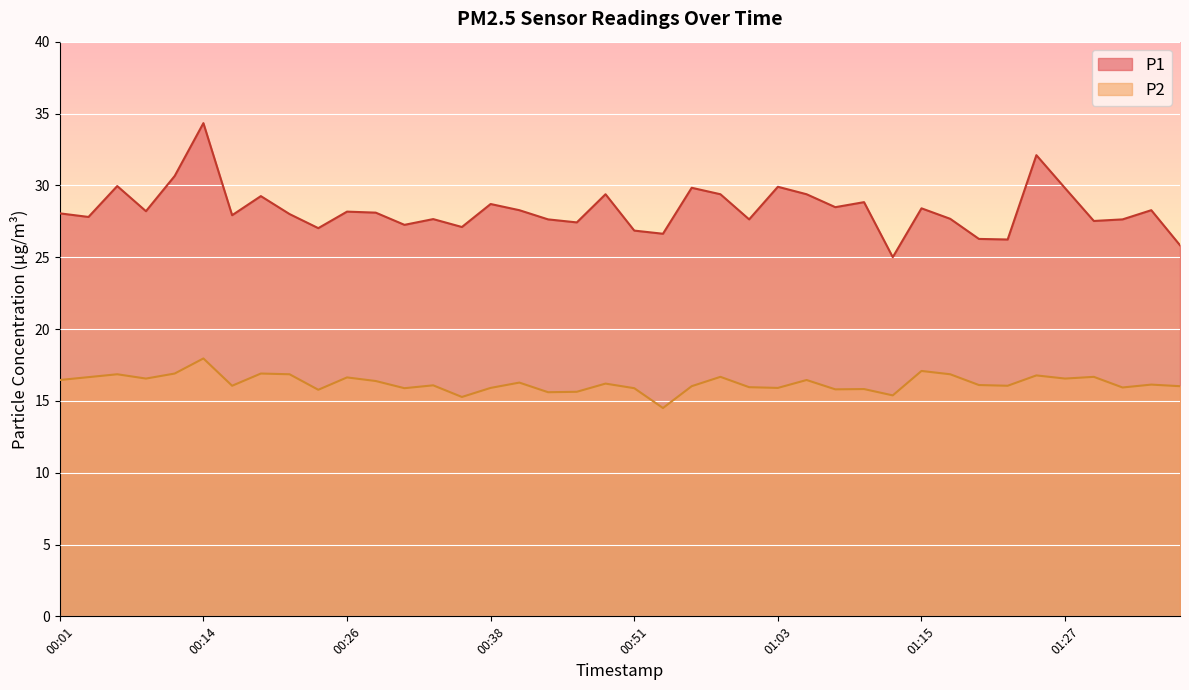

Where is the first local maximum for P2?

00:06